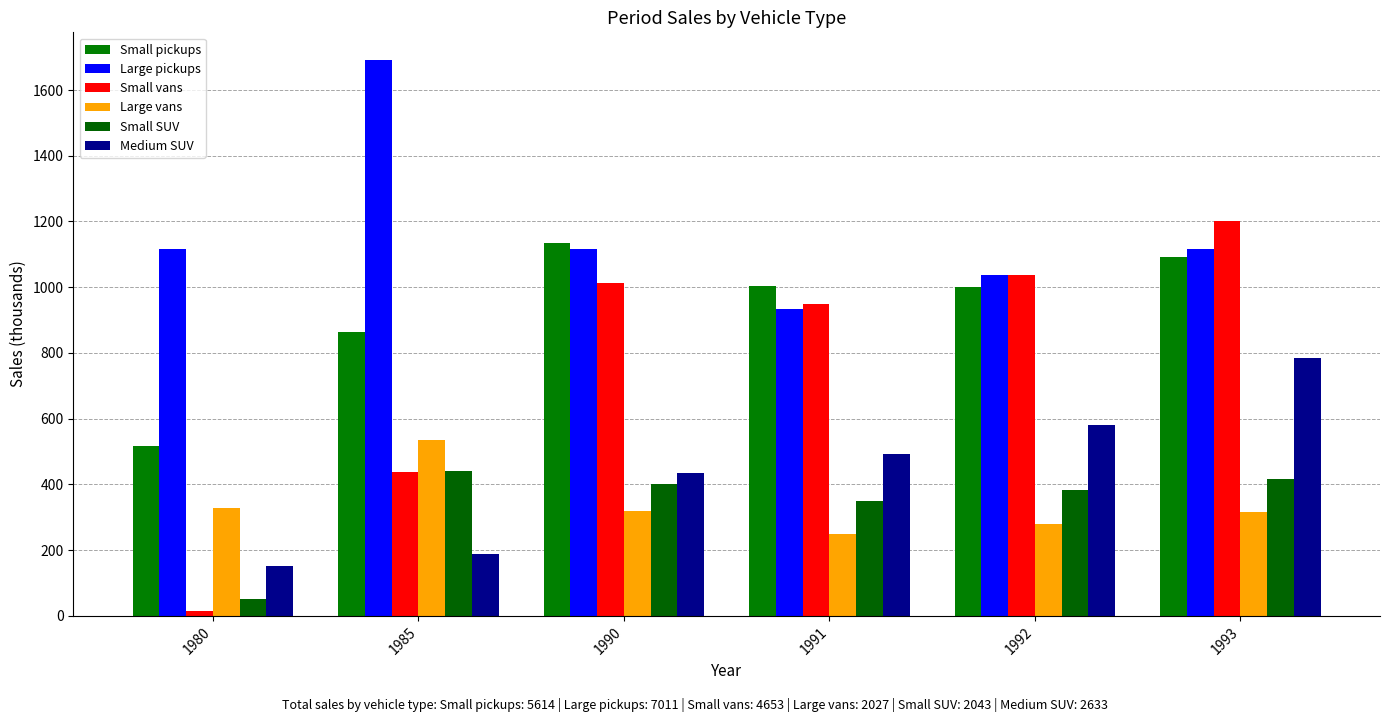

Which category has the highest value in the Large pickups series?

1985